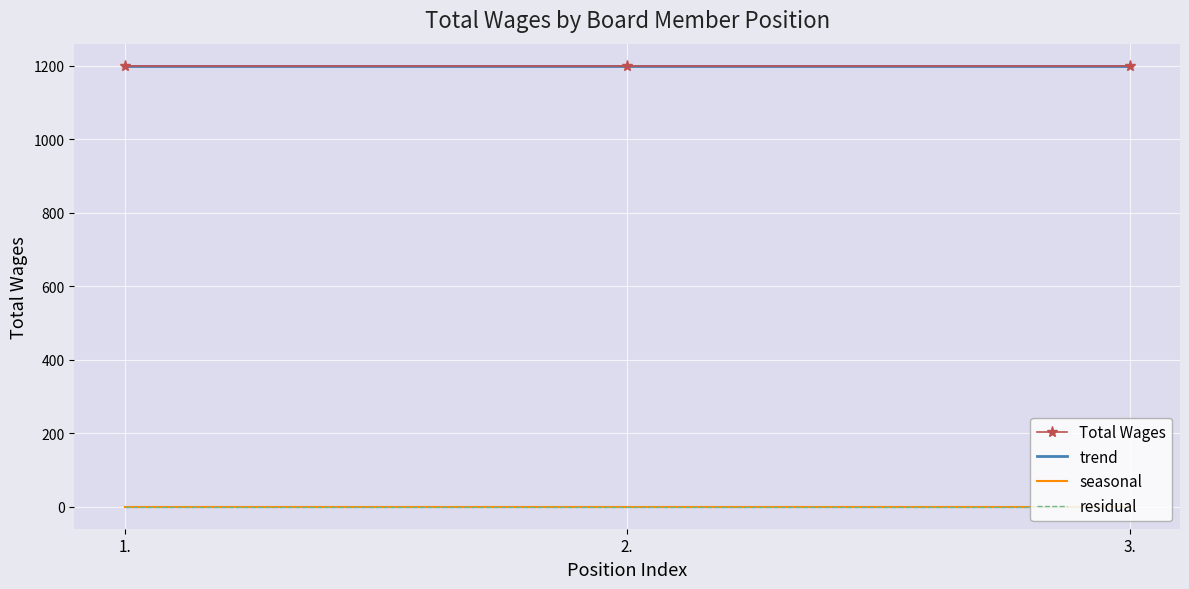

At which label is seasonal closest to 0?

1.